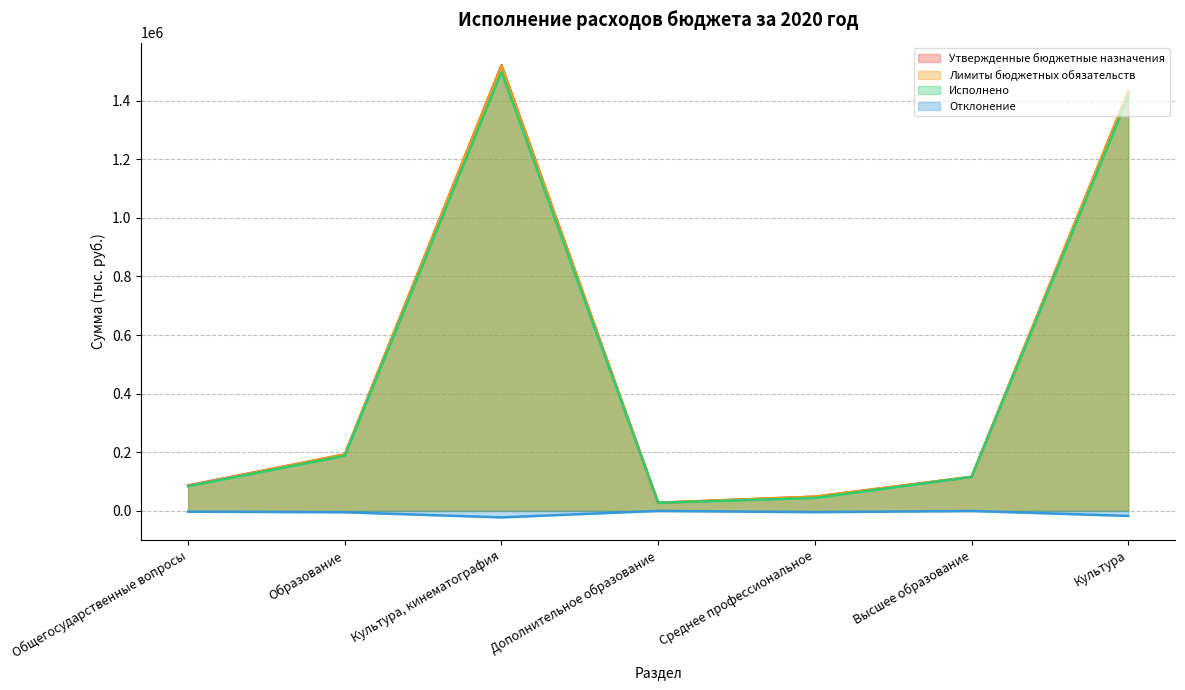

In Лимиты бюджетных обязательств, how many points are lower than both neighbors (excluding endpoints)?

1